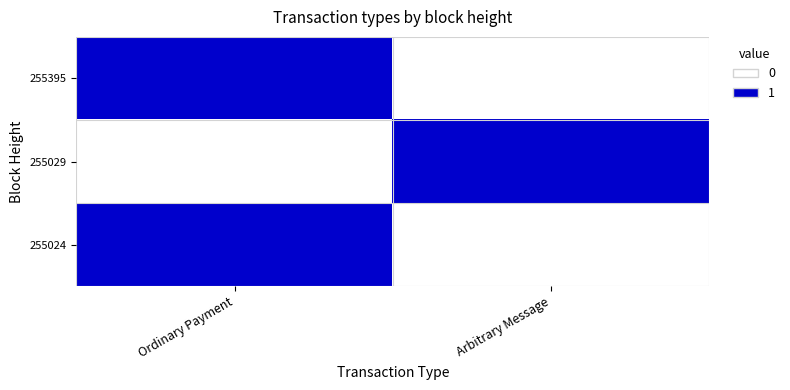

Rank the series by their maximum value, from highest to lowest.

255395, 255029, 255024